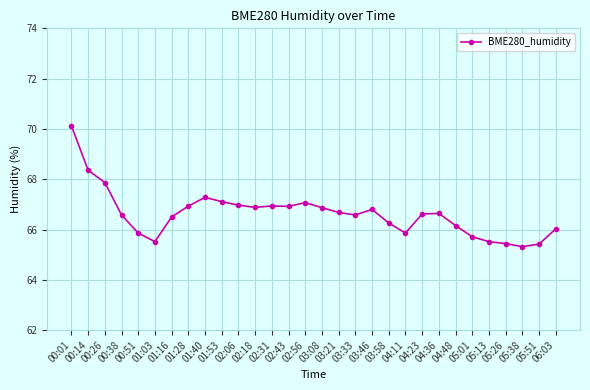

What is the average value?

66.6